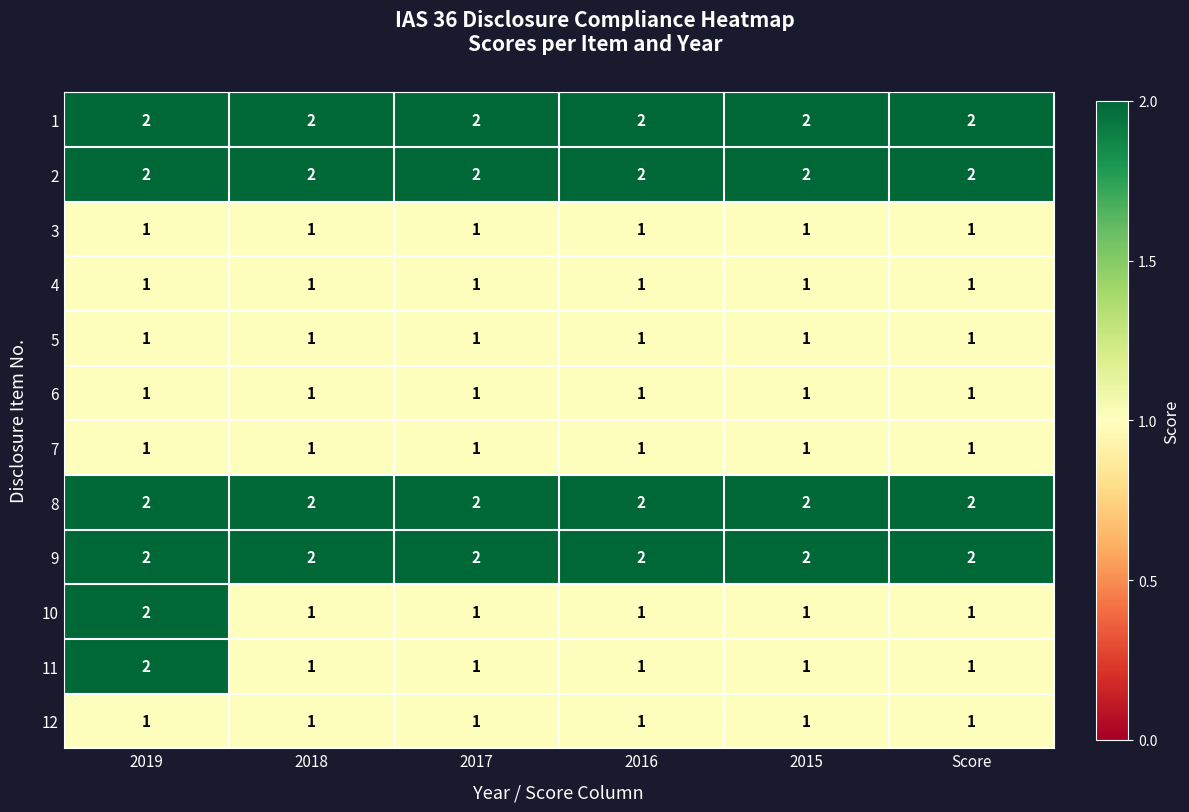

What is the spread (max minus min) of values at 2015?

1